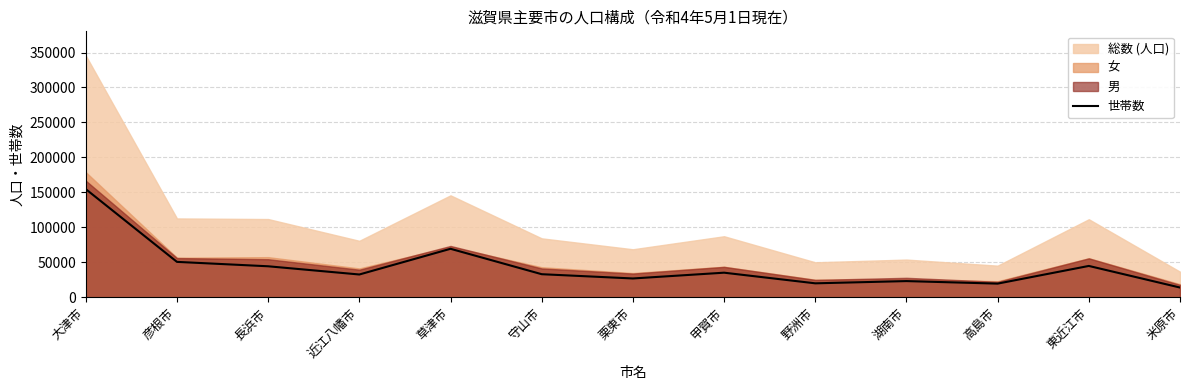

How many values exceed 33075?

6